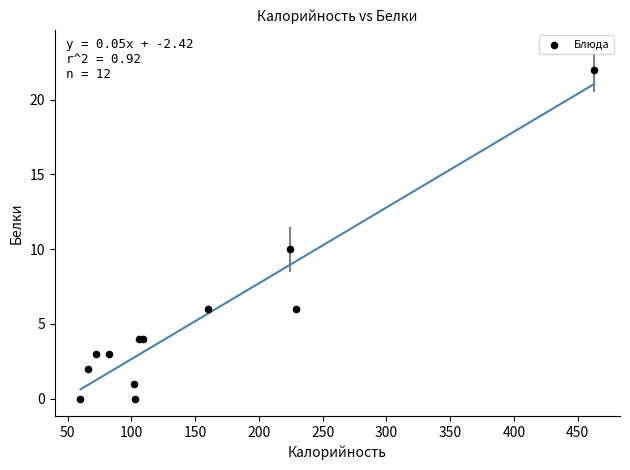

What Y value in the scatter plot is closest to 11?

10